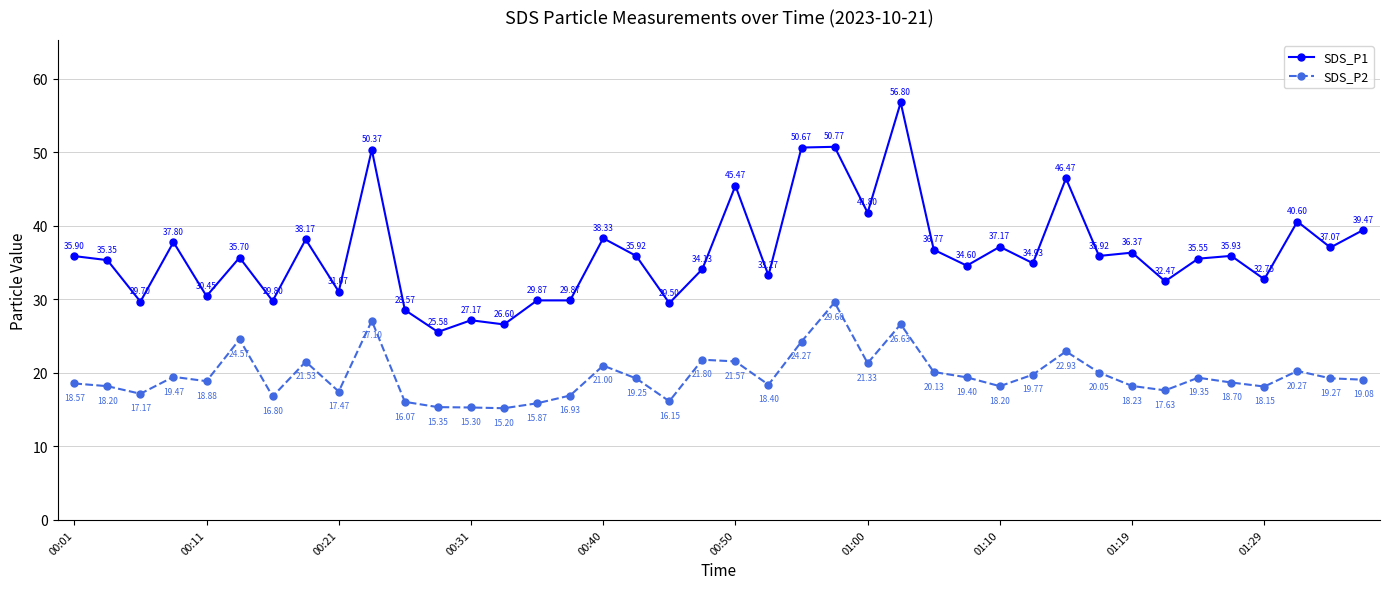

At how many categories does at least one series exceed 19?

40